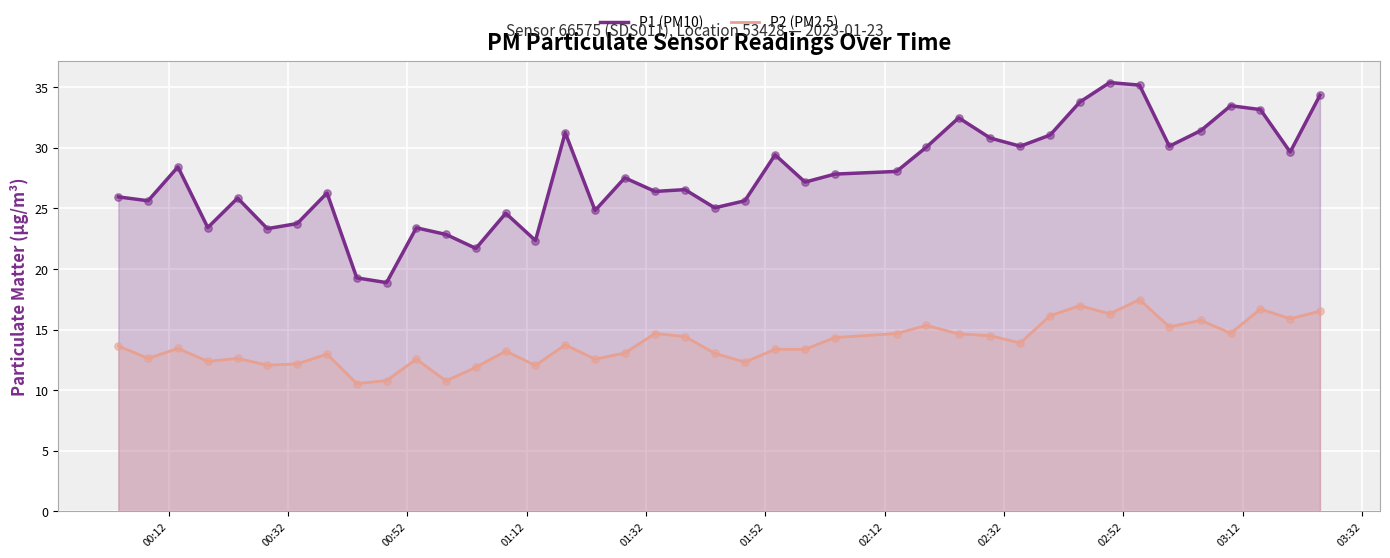

Which series has the largest total across all categories?

P1 (PM10)